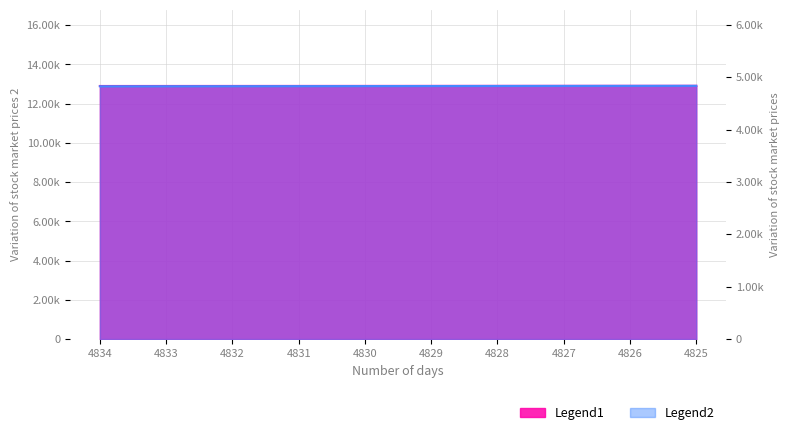

True or false: Legend1 and Legend2 intersect in this chart.

False